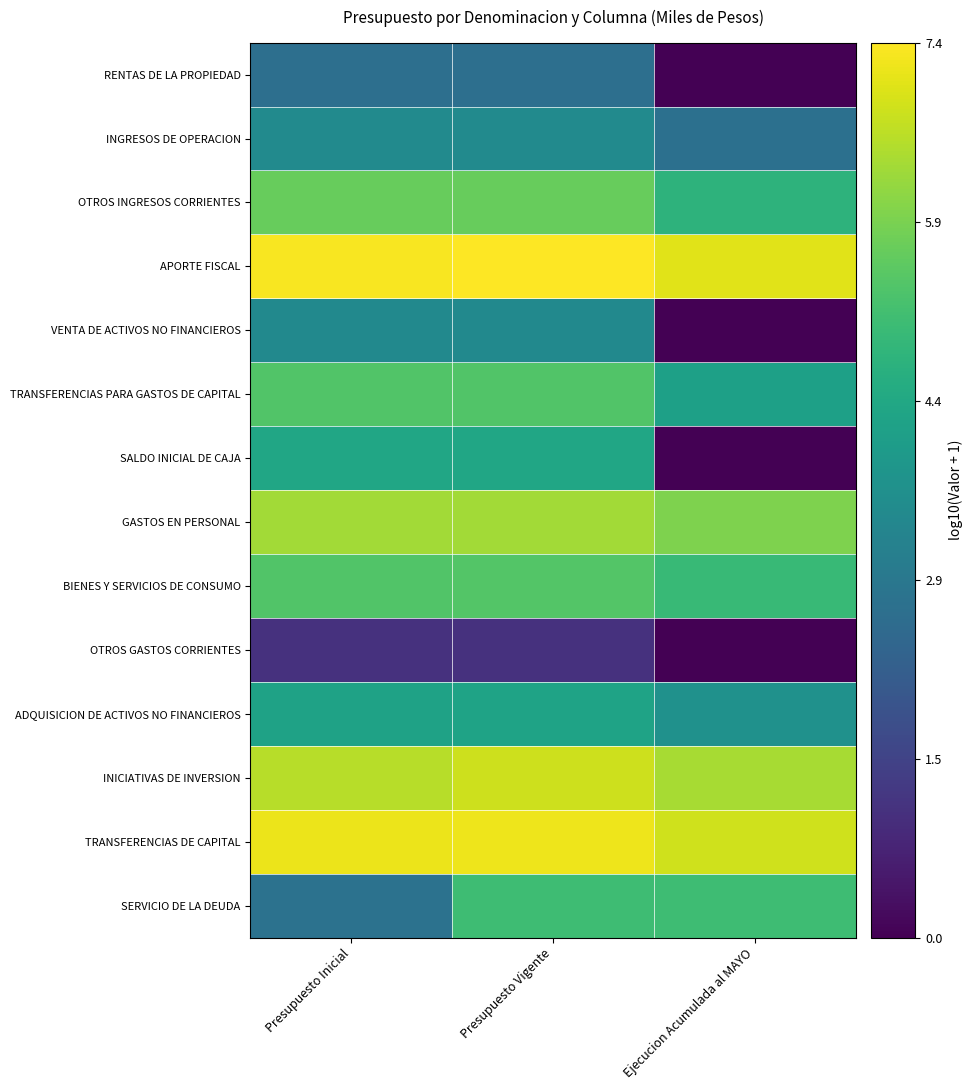

Rank the series by their maximum value, from highest to lowest.

APORTE FISCAL, TRANSFERENCIAS DE CAPITAL, INICIATIVAS DE INVERSION, GASTOS EN PERSONAL, OTROS INGRESOS CORRIENTES, BIENES Y SERVICIOS DE CONSUMO, TRANSFERENCIAS PARA GASTOS DE CAPITAL, SERVICIO DE LA DEUDA, SALDO INICIAL DE CAJA, ADQUISICION DE ACTIVOS NO FINANCIEROS, INGRESOS DE OPERACION, VENTA DE ACTIVOS NO FINANCIEROS, RENTAS DE LA PROPIEDAD, OTROS GASTOS CORRIENTES